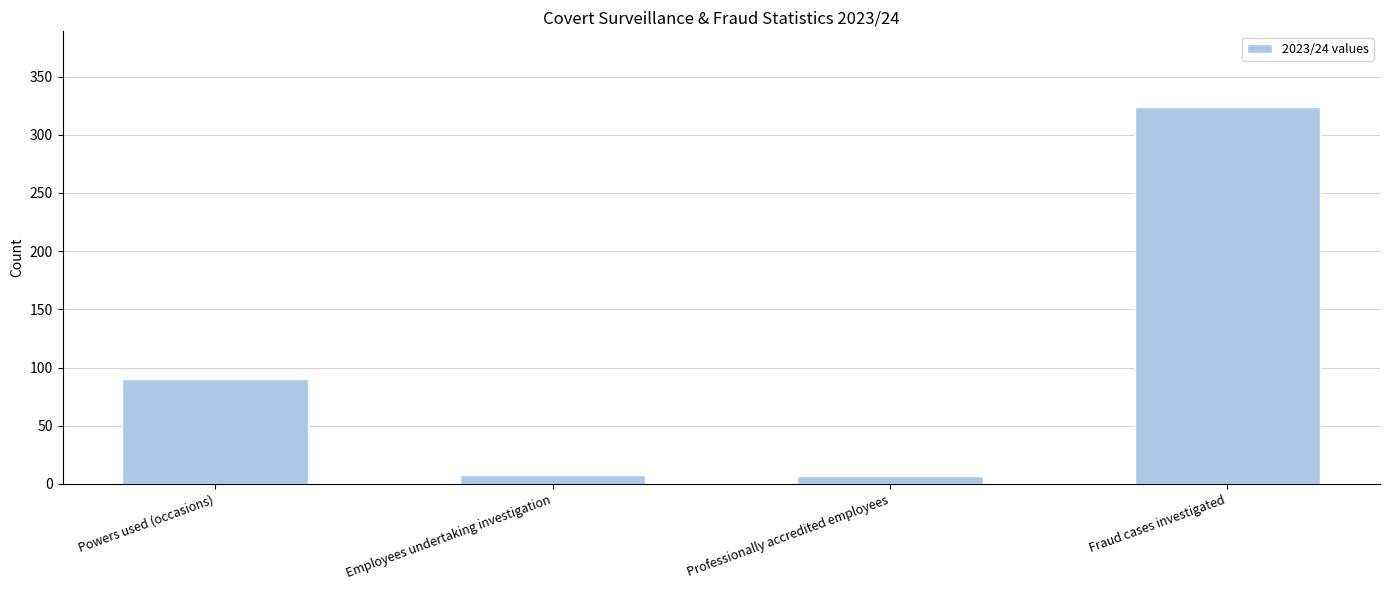

What value does the data have at Fraud cases investigated?

324